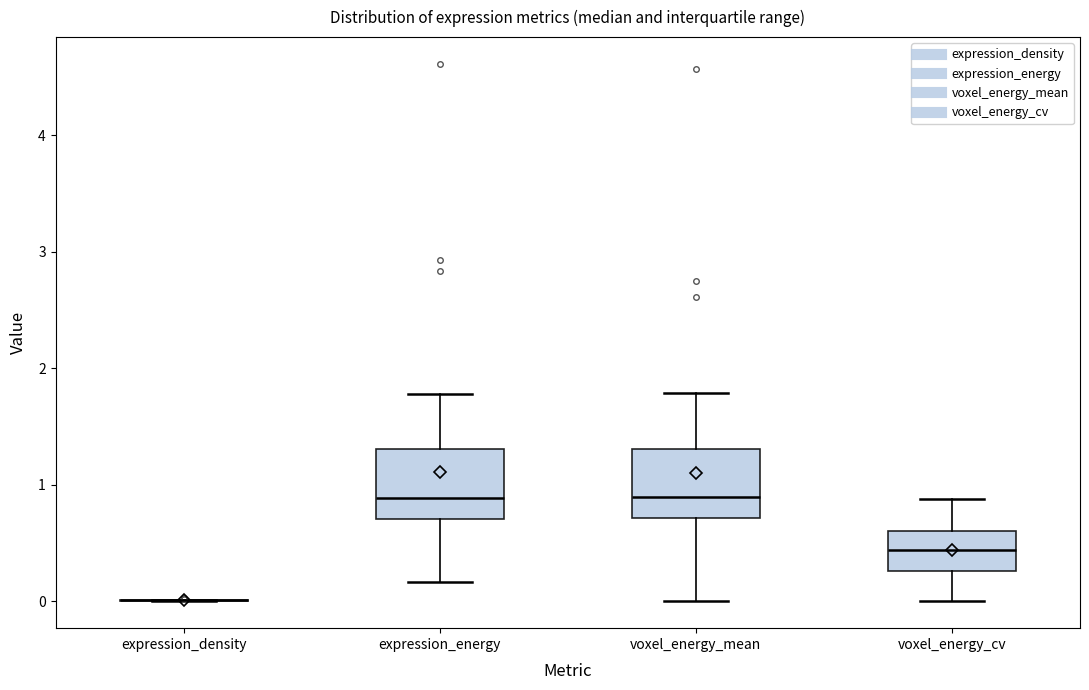

Where does the upper whisker of the box for voxel_energy_cv end on the y-axis? The values are not printed on the chart, so give them approximately, as read against the axis.

0.9